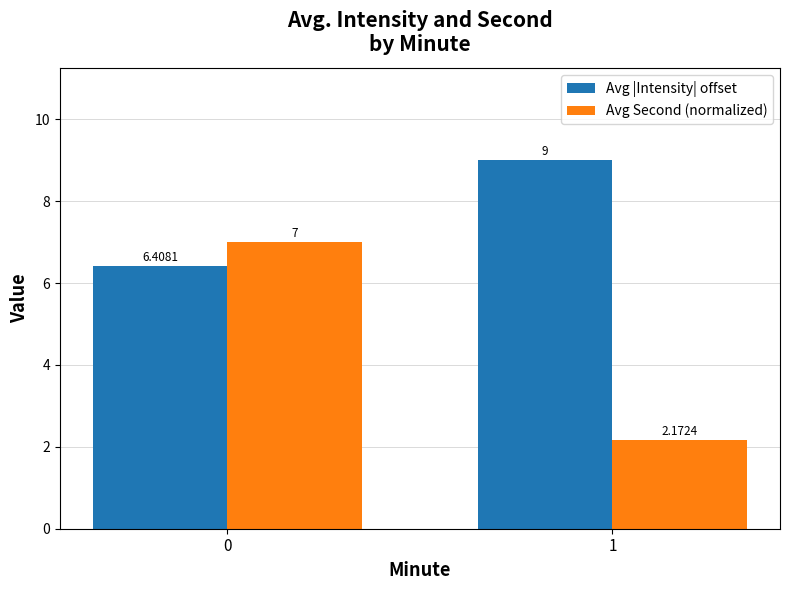

Which label corresponds to the smallest value in the chart?

1